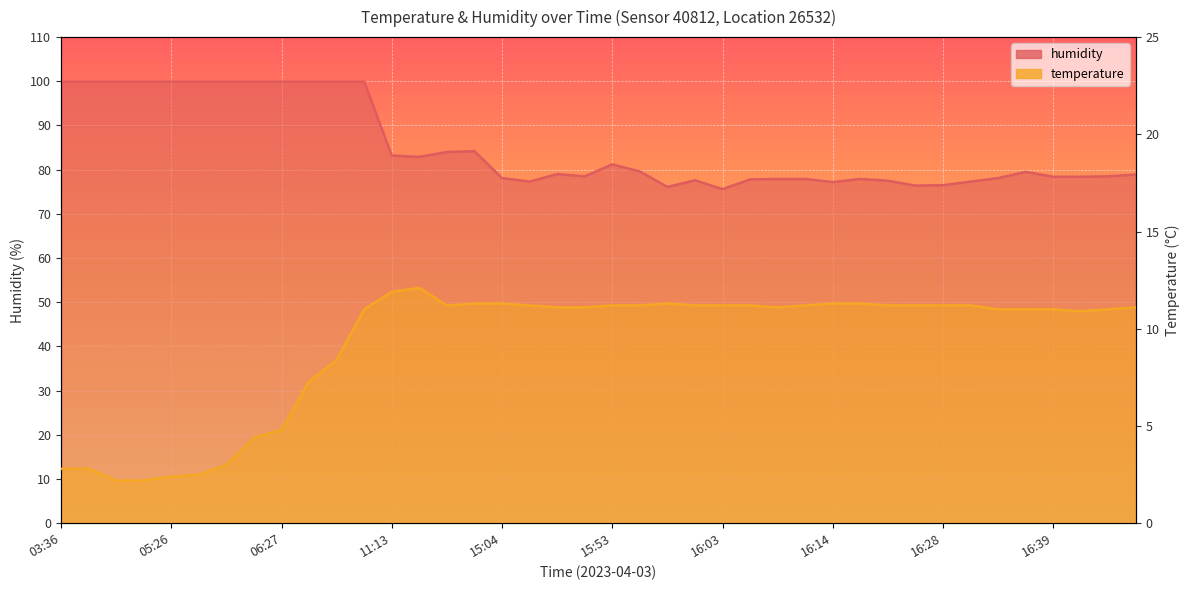

What position from the right is 16:06?

15